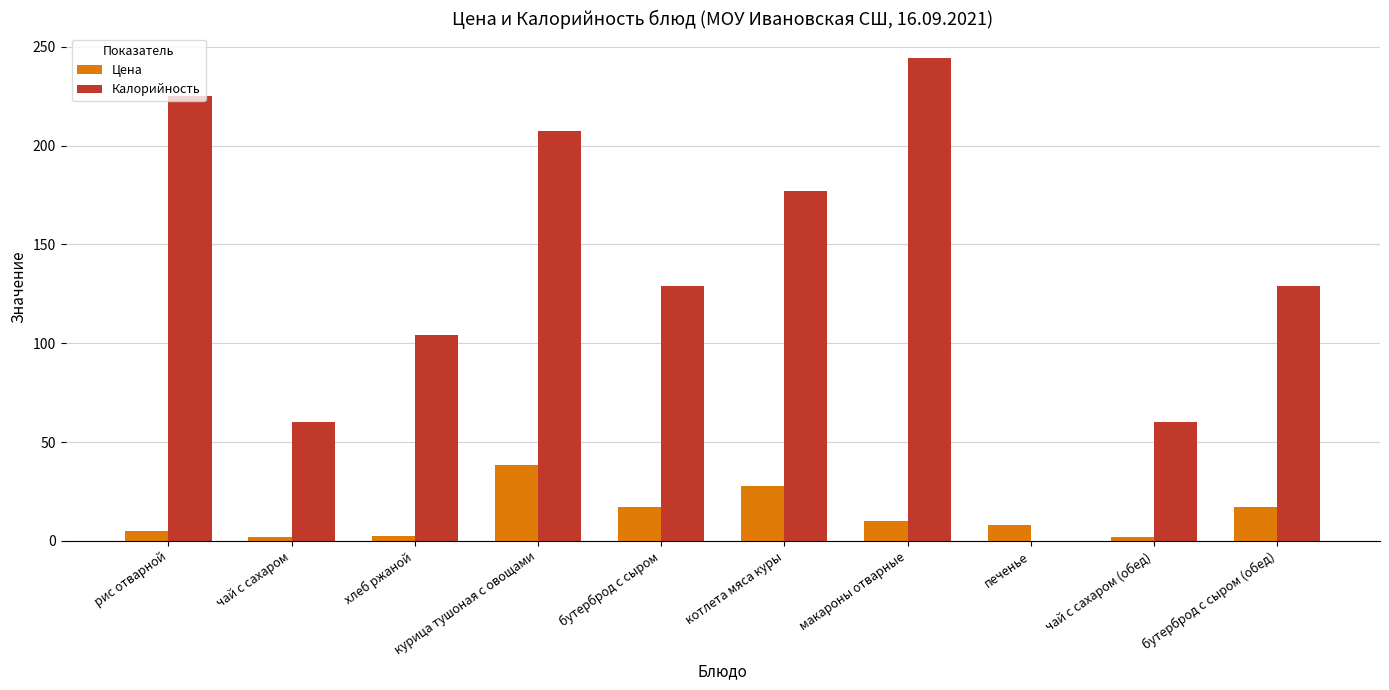

Does the chart contain stacked bars?

No